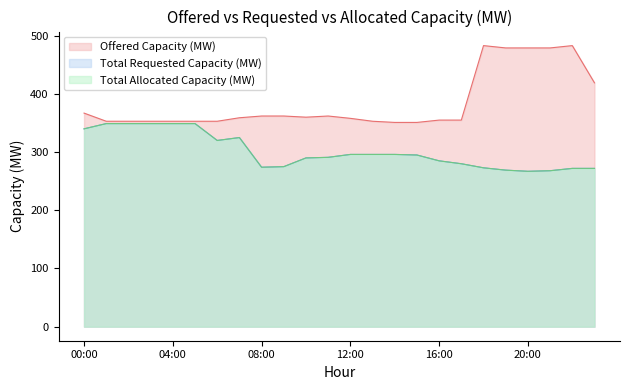

What is the total value across all series at 02:00?

1051